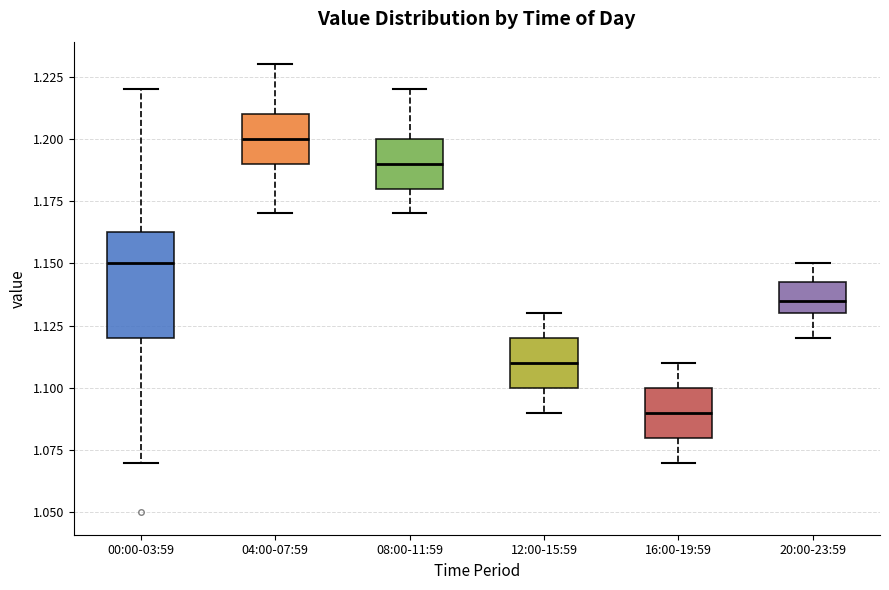

Which box has the lowest median line?

16:00-19:59